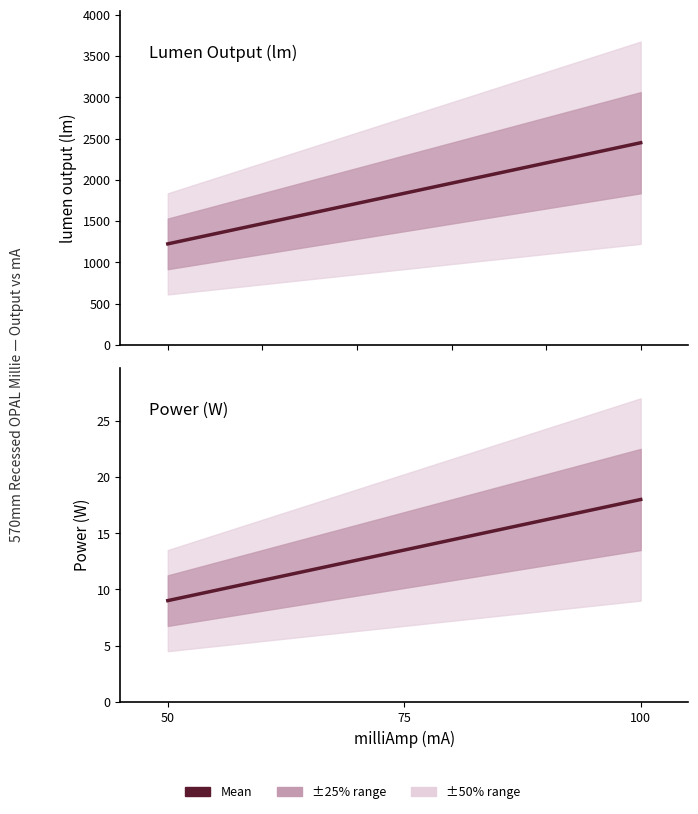

Read the lumen output (lm) value at 50.

1224.5